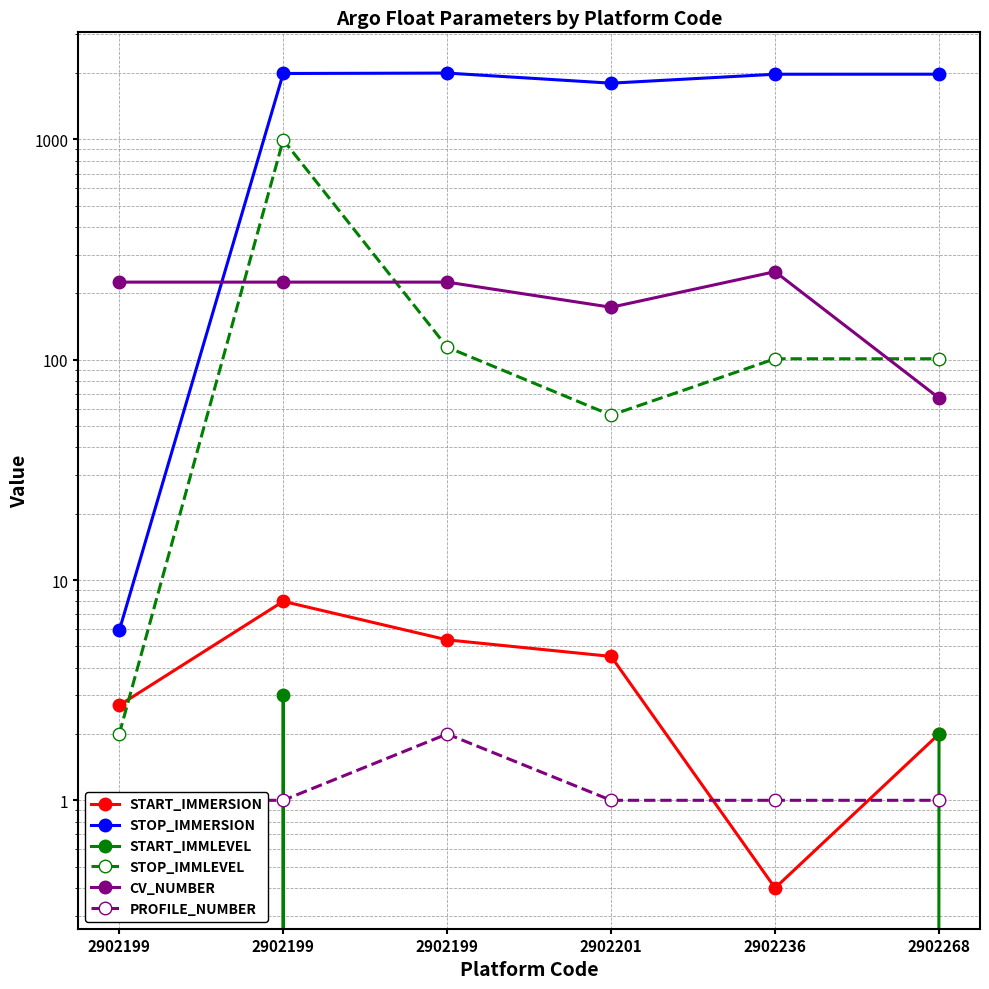

Where is STOP_IMMLEVEL nearest to the value 498?

2902199